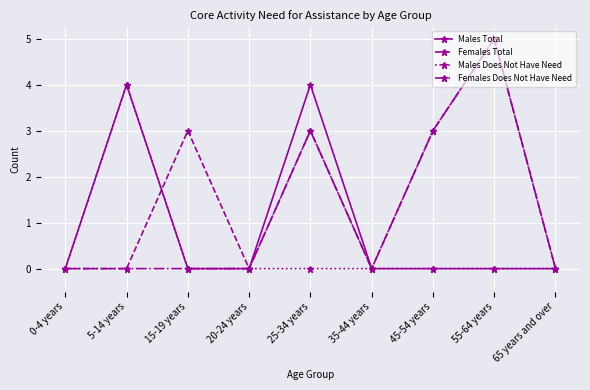

What is the maximum value shown in the chart?

5